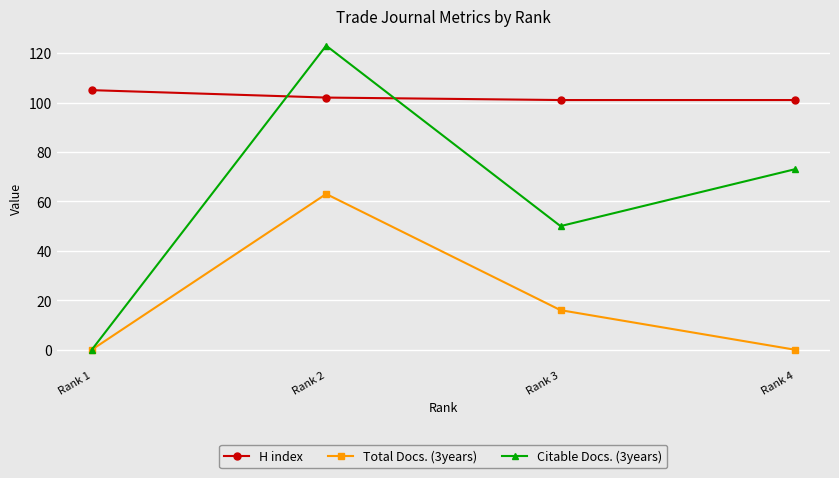

At which category is the sum across all series the highest?

Rank 2